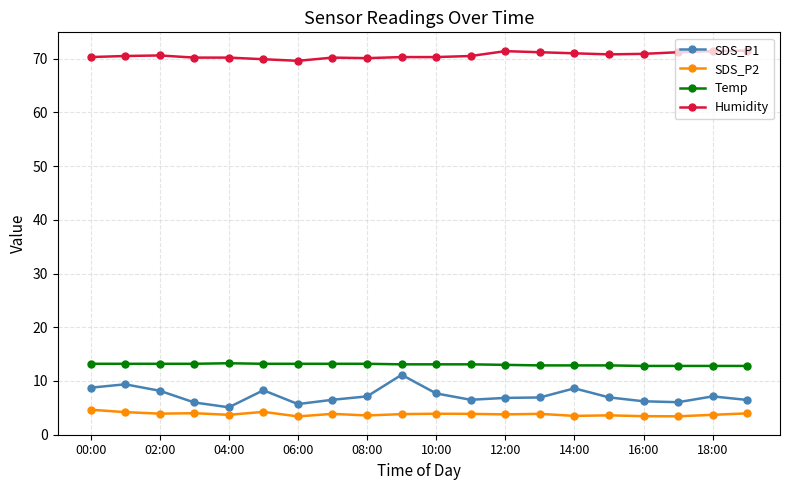

What is the minimum value for SDS_P1?

5.1